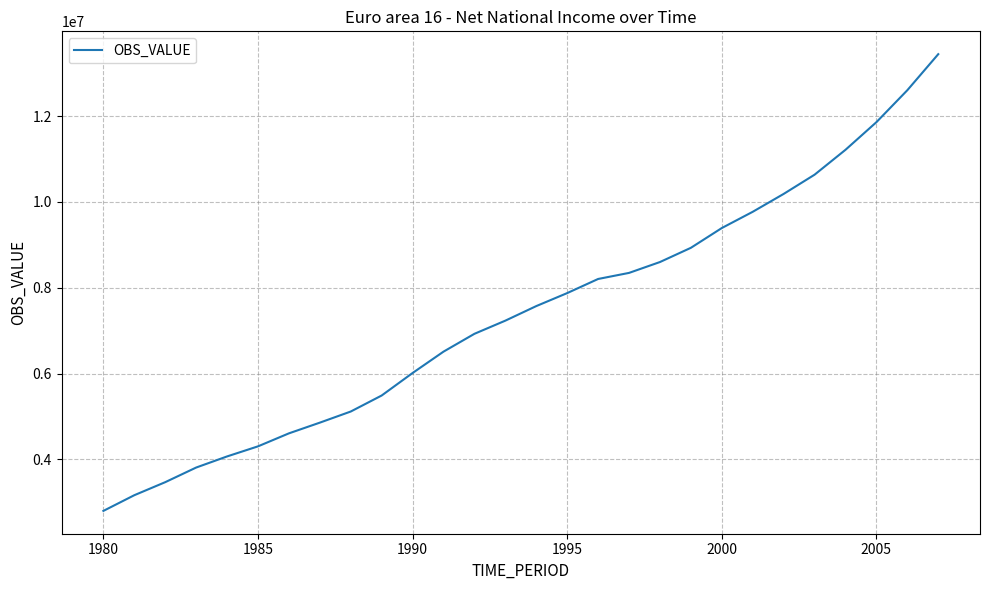

What is the minimum value shown in the chart?

2801340.9